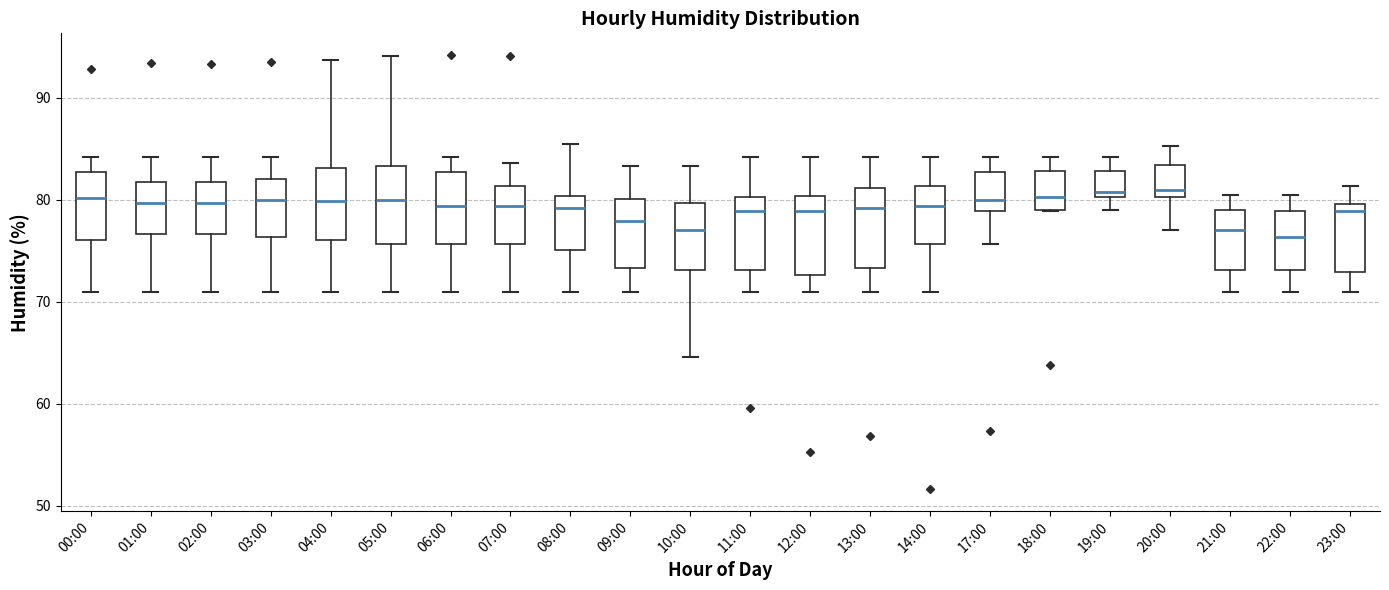

Reading left to right, read every box against the y-axis: the position of its median line, the range the box covers, and the ends of its whiskers. The values are not printed on the chart, so give them approximately, as read against the axis.

00:00: median 80, box 76 to 83, whiskers 71 to 84
01:00: median 80, box 77 to 82, whiskers 71 to 84
02:00: median 80, box 77 to 82, whiskers 71 to 84
03:00: median 80, box 76 to 82, whiskers 71 to 84
04:00: median 80, box 76 to 83, whiskers 71 to 94
05:00: median 80, box 76 to 83, whiskers 71 to 94
06:00: median 79, box 76 to 83, whiskers 71 to 84
07:00: median 79, box 76 to 81, whiskers 71 to 84
08:00: median 79, box 75 to 80, whiskers 71 to 86
09:00: median 78, box 73 to 80, whiskers 71 to 83
10:00: median 77, box 73 to 80, whiskers 65 to 83
11:00: median 79, box 73 to 80, whiskers 71 to 84
12:00: median 79, box 73 to 80, whiskers 71 to 84
13:00: median 79, box 73 to 81, whiskers 71 to 84
14:00: median 79, box 76 to 81, whiskers 71 to 84
17:00: median 80, box 79 to 83, whiskers 76 to 84
18:00: median 80, box 79 to 83, whiskers 79 to 84
19:00: median 81, box 80 to 83, whiskers 79 to 84
20:00: median 81, box 80 to 83, whiskers 77 to 85
21:00: median 77, box 73 to 79, whiskers 71 to 81
22:00: median 76, box 73 to 79, whiskers 71 to 81
23:00: median 79, box 73 to 80, whiskers 71 to 81